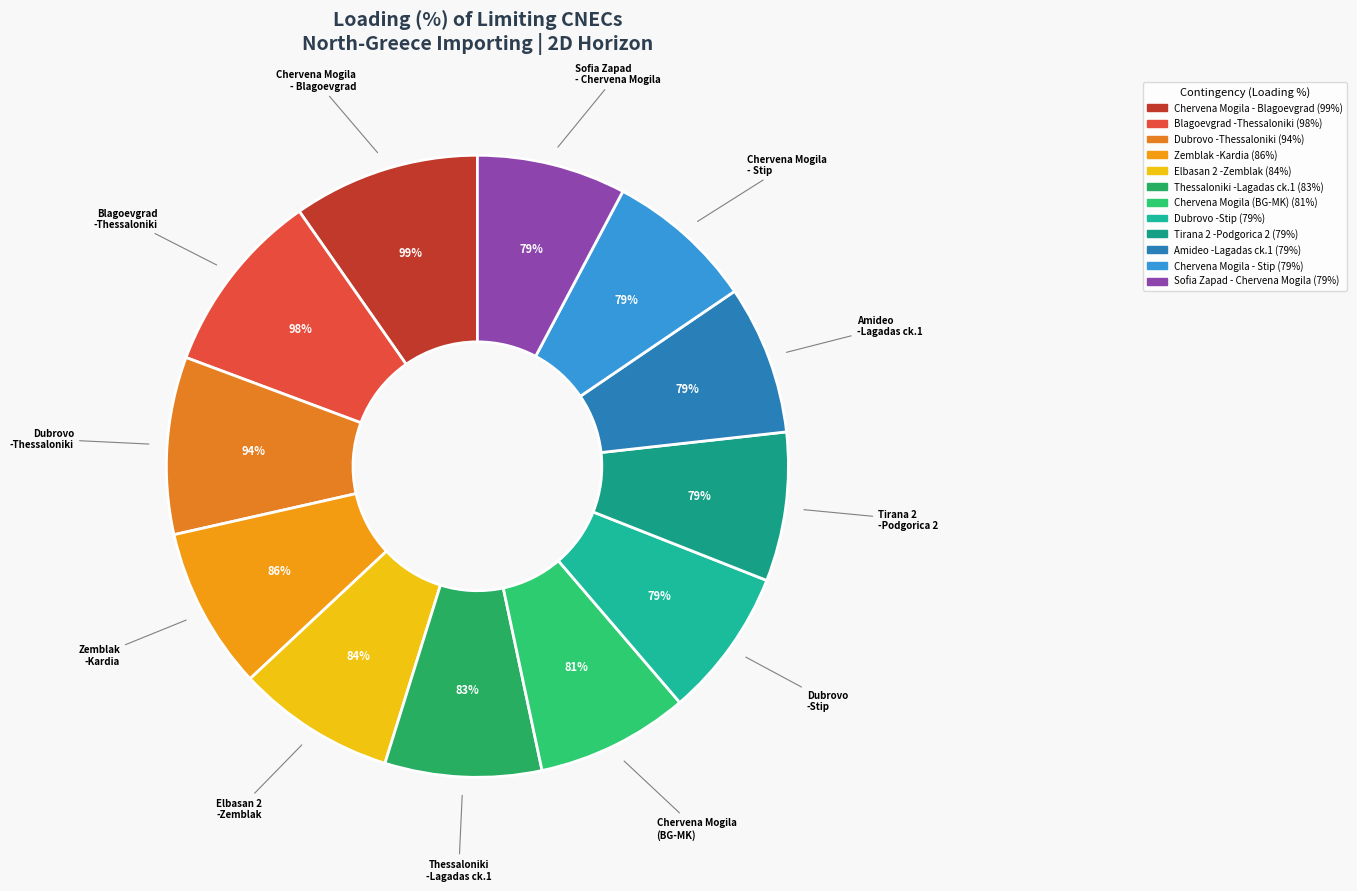

How many segments does this pie chart have?

12